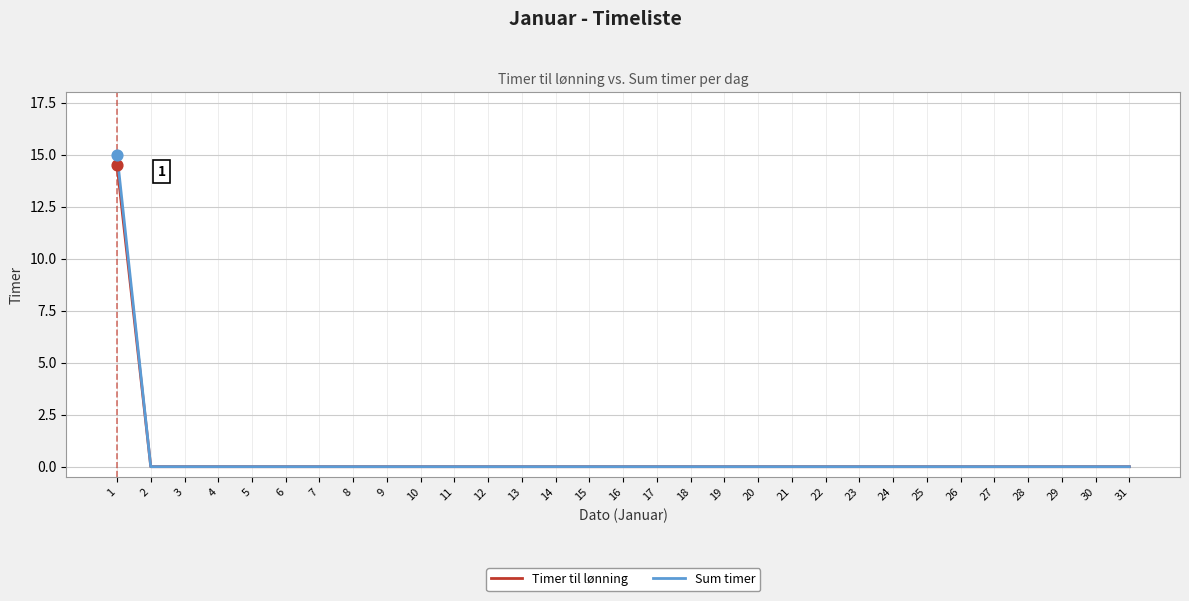

At how many categories does at least one series exceed 10?

1